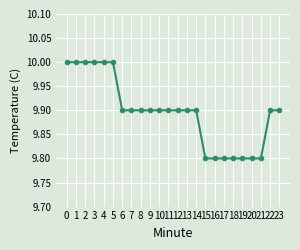

Approximately how many times larger is the value at 0 compared to 7?

1.0